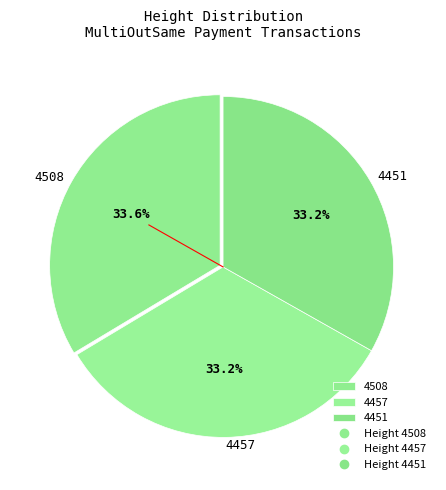

What percentage is NOT represented by 4508?

66.4%